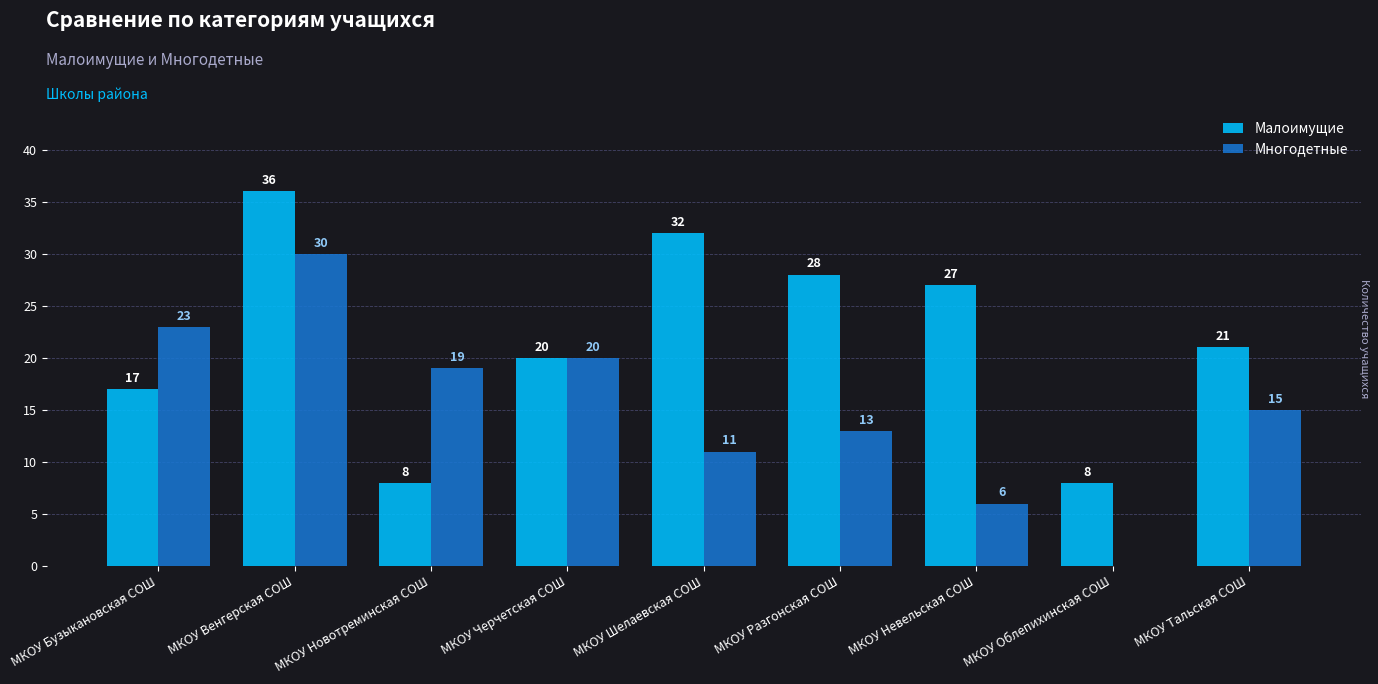

How many values in Многодетные are above zero?

8